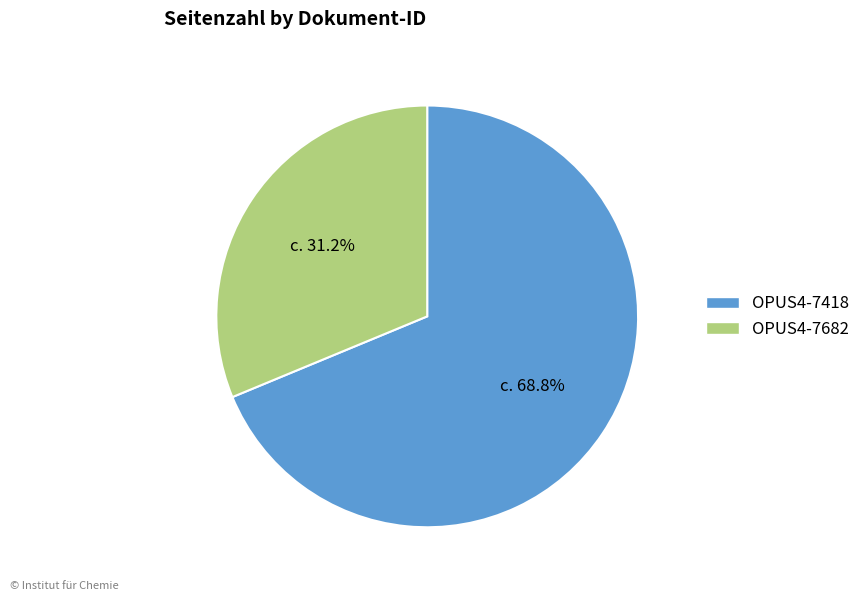

Which slice is the smallest?

OPUS4-7682